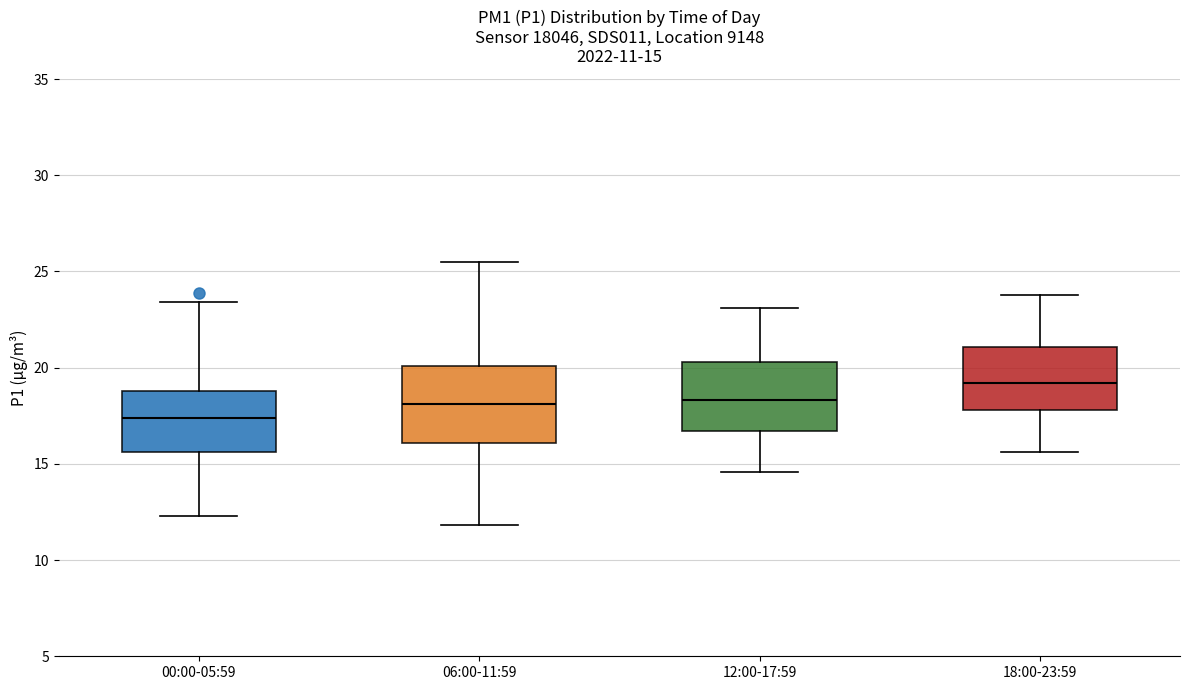

Which box's median line is the highest?

18:00-23:59